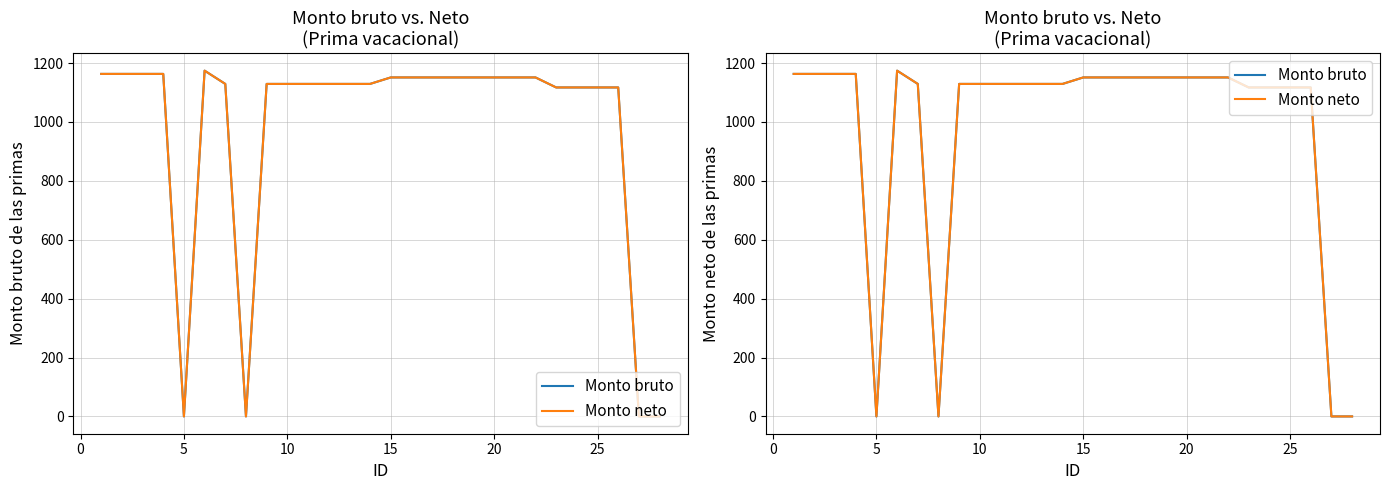

Reading left to right, extract all data points from this chart.

Monto bruto: 1163	1163	1163	1163	0	1174	1129	0	1129	1129	1129	1129	1129	1129	1151	1151	1151	1151	1151	1151	1151	1151	1117	1117	1117	1117	0	0
Monto neto: 1163	1163	1163	1163	0	1174	1129	0	1129	1129	1129	1129	1129	1129	1151	1151	1151	1151	1151	1151	1151	1151	1117	1117	1117	1117	0	0